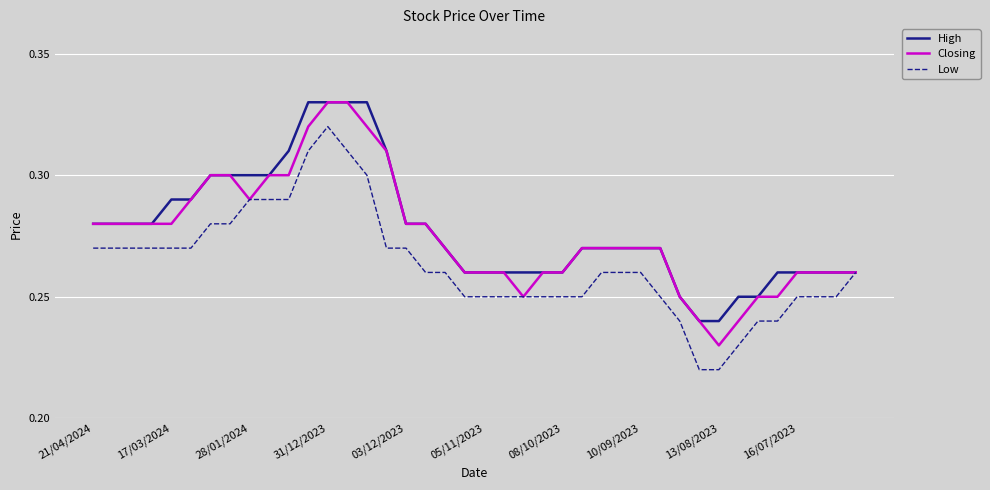

Which series has the largest range (max minus min)?

Closing